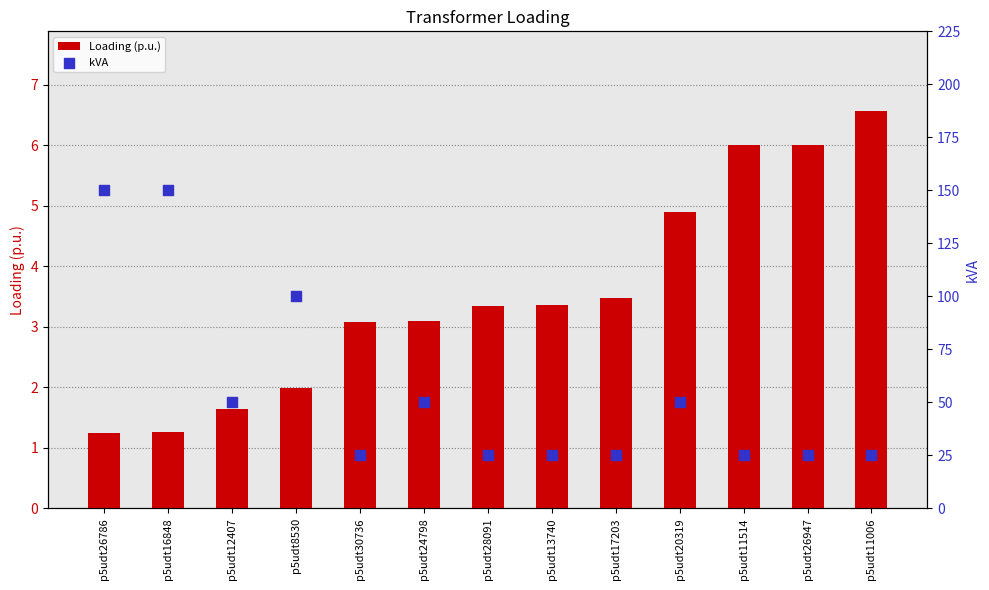

Which series has the widest spread of Y values?

kVA